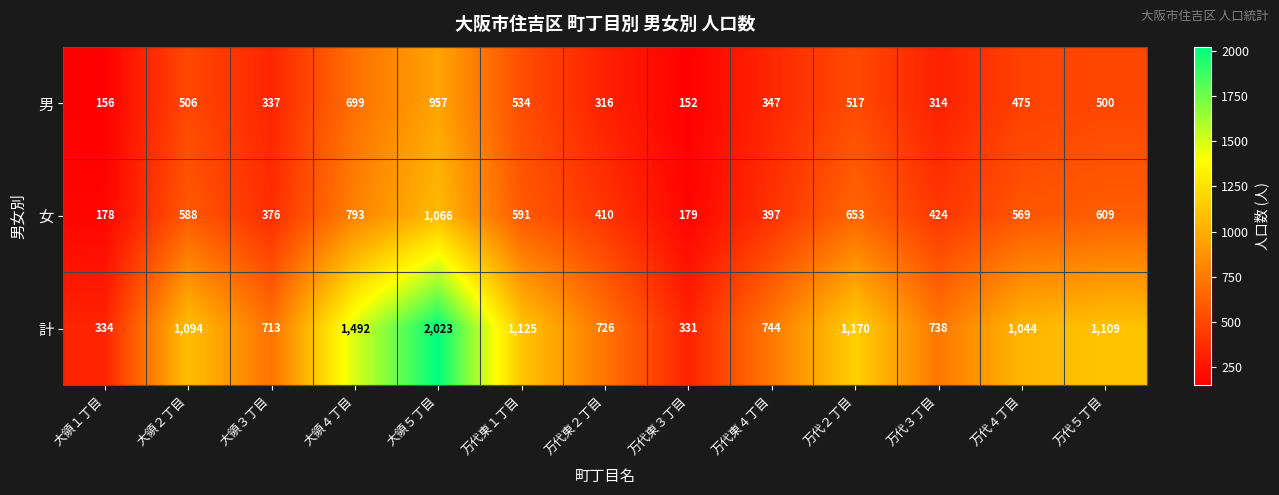

Where does the 男 series first go above 475?

大領２丁目